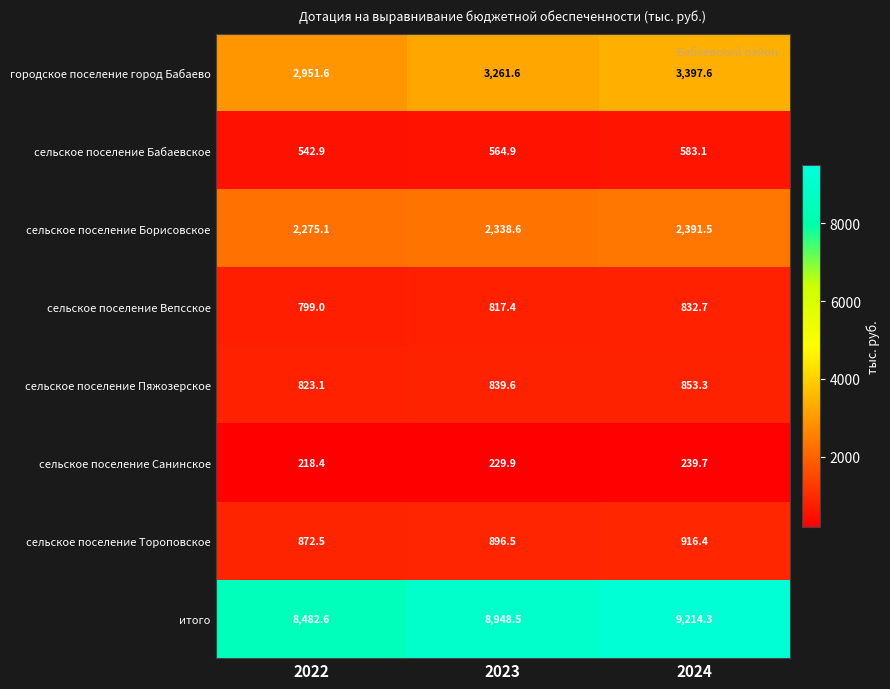

True or false: сельское поселение Борисовское has a value of 2275.1 at 2022.

True